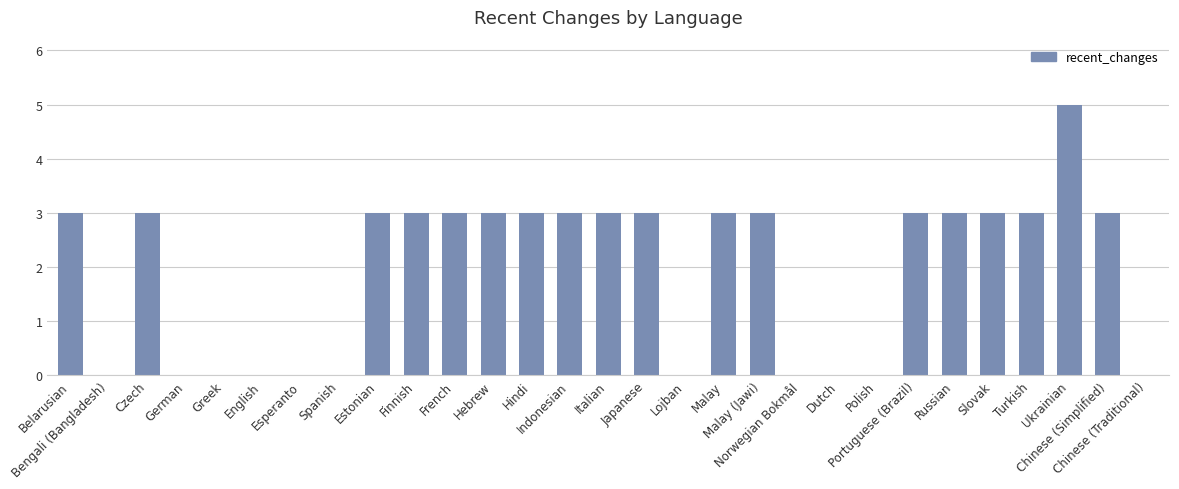

What is the maximum value shown in the chart?

5